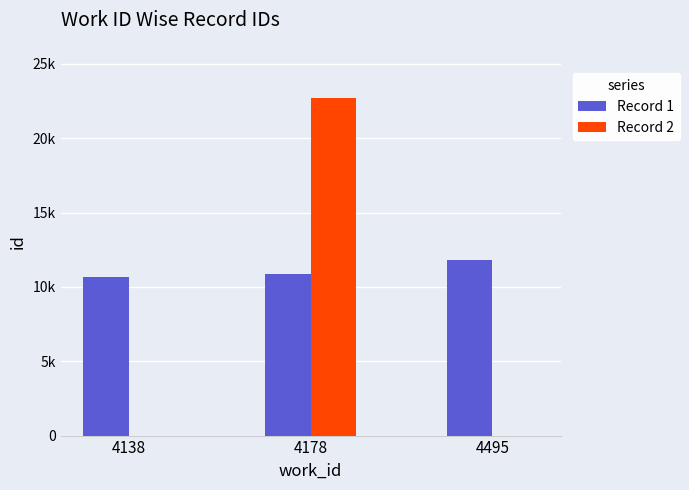

What is the value of the Record 1 bar at the 1st from the left?

10639